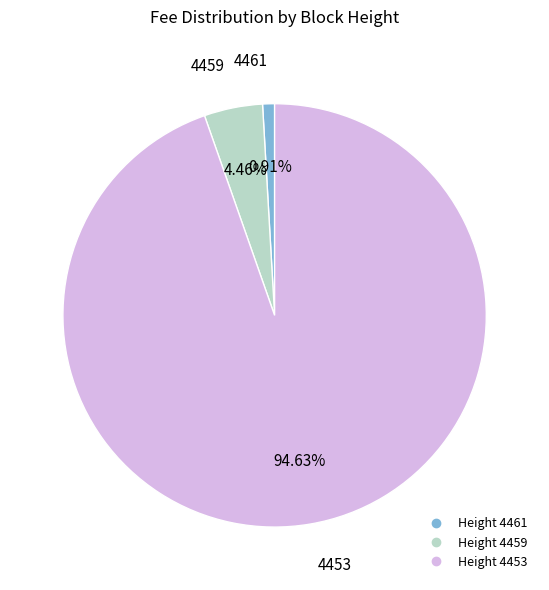

How many slices are in this pie chart?

3